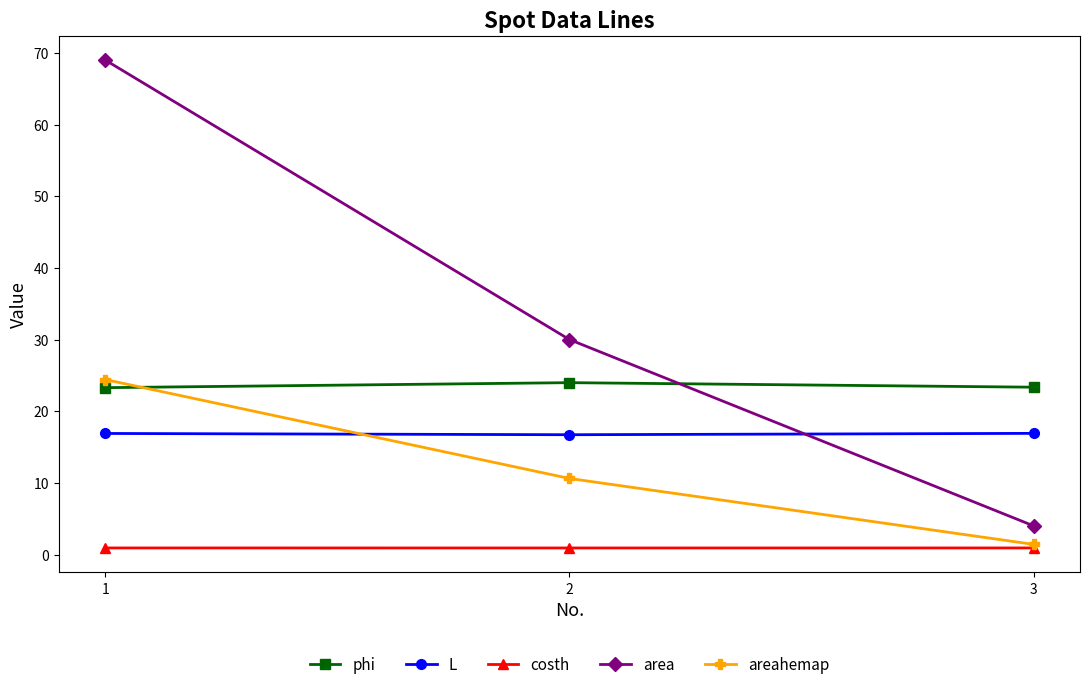

How many lines are shown in the chart?

5